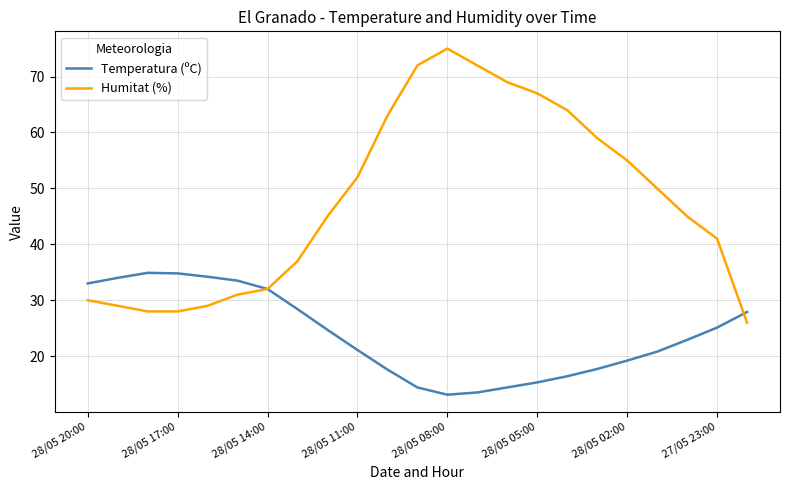

Is this an area chart (filled region under the line)?

No